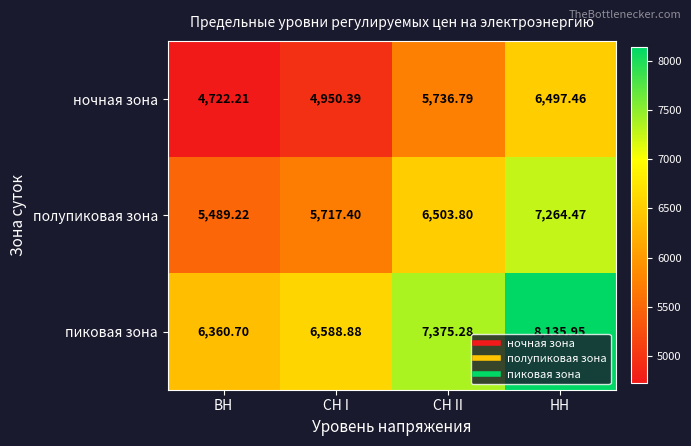

Which category has the highest value in the пиковая зона series?

НН